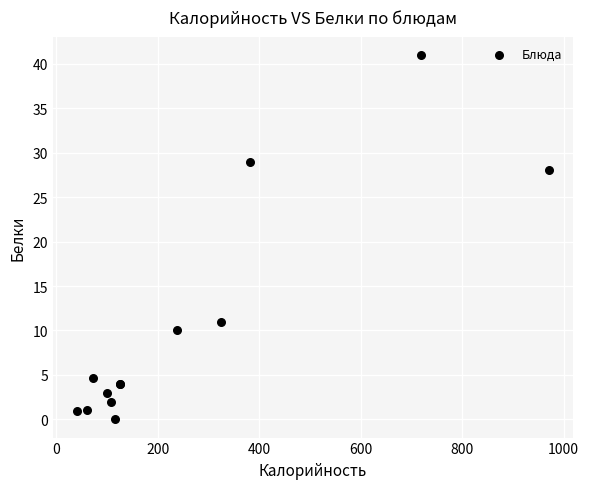

What Y value in the scatter plot is closest to 20?

28.0